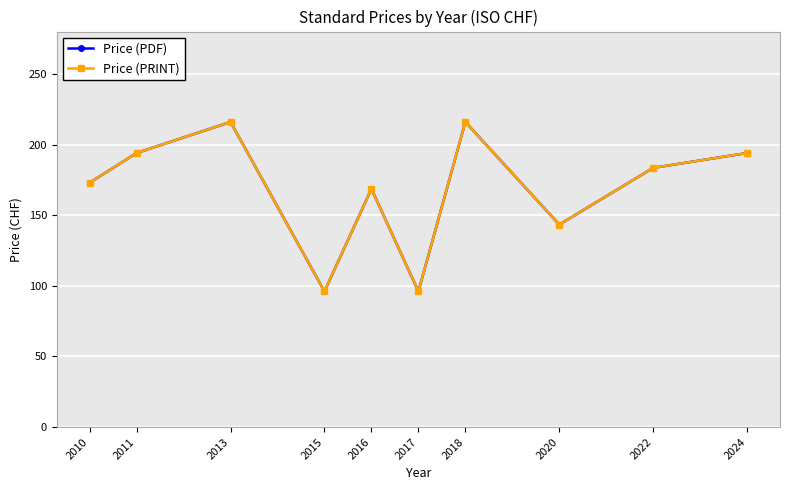

Which series has the largest total across all categories?

Price (PDF)